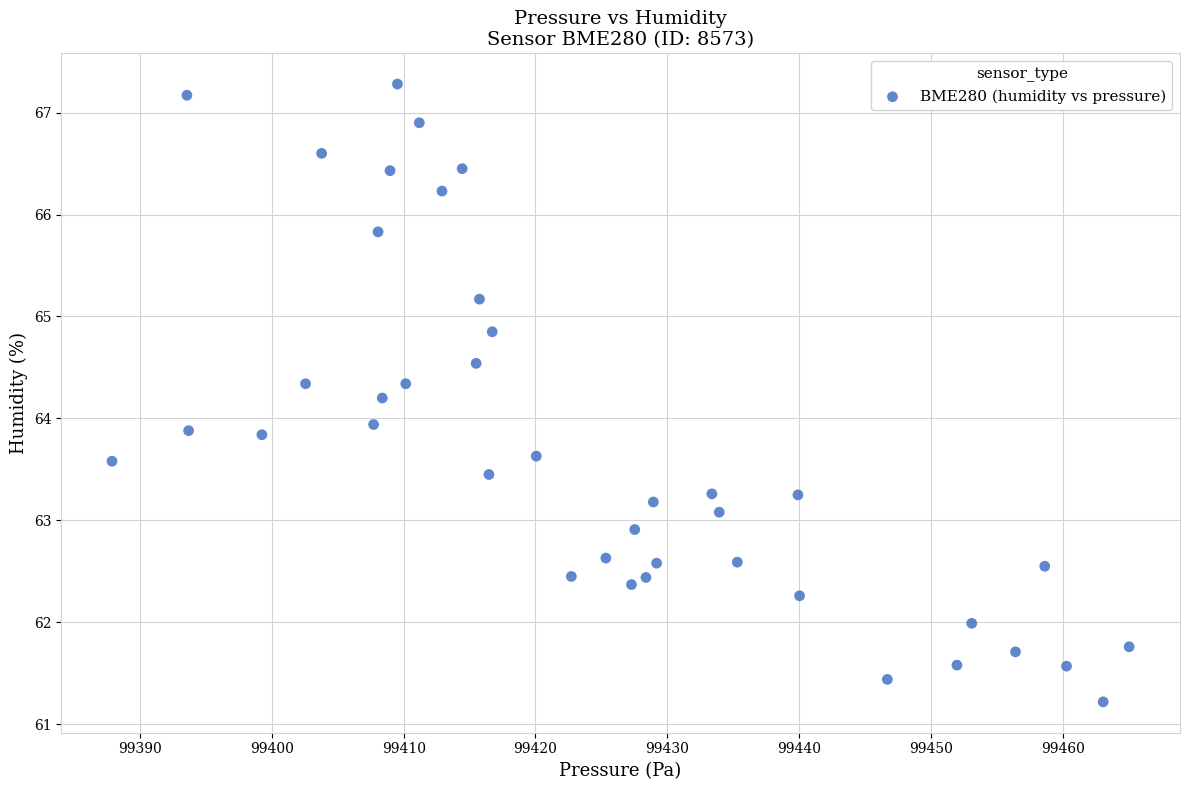

What is the range of X values (max minus min)?

77.1